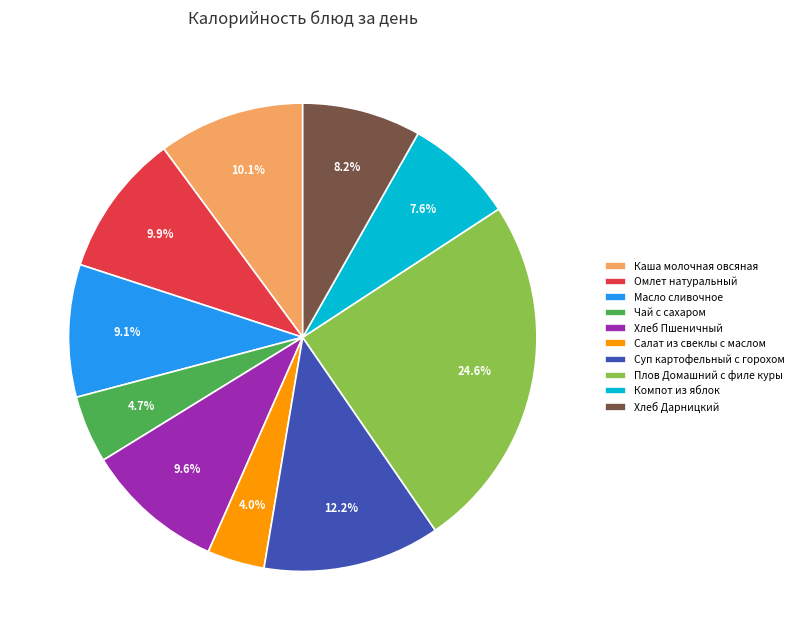

What portion of the pie excludes Каша молочная овсяная?

89.9%